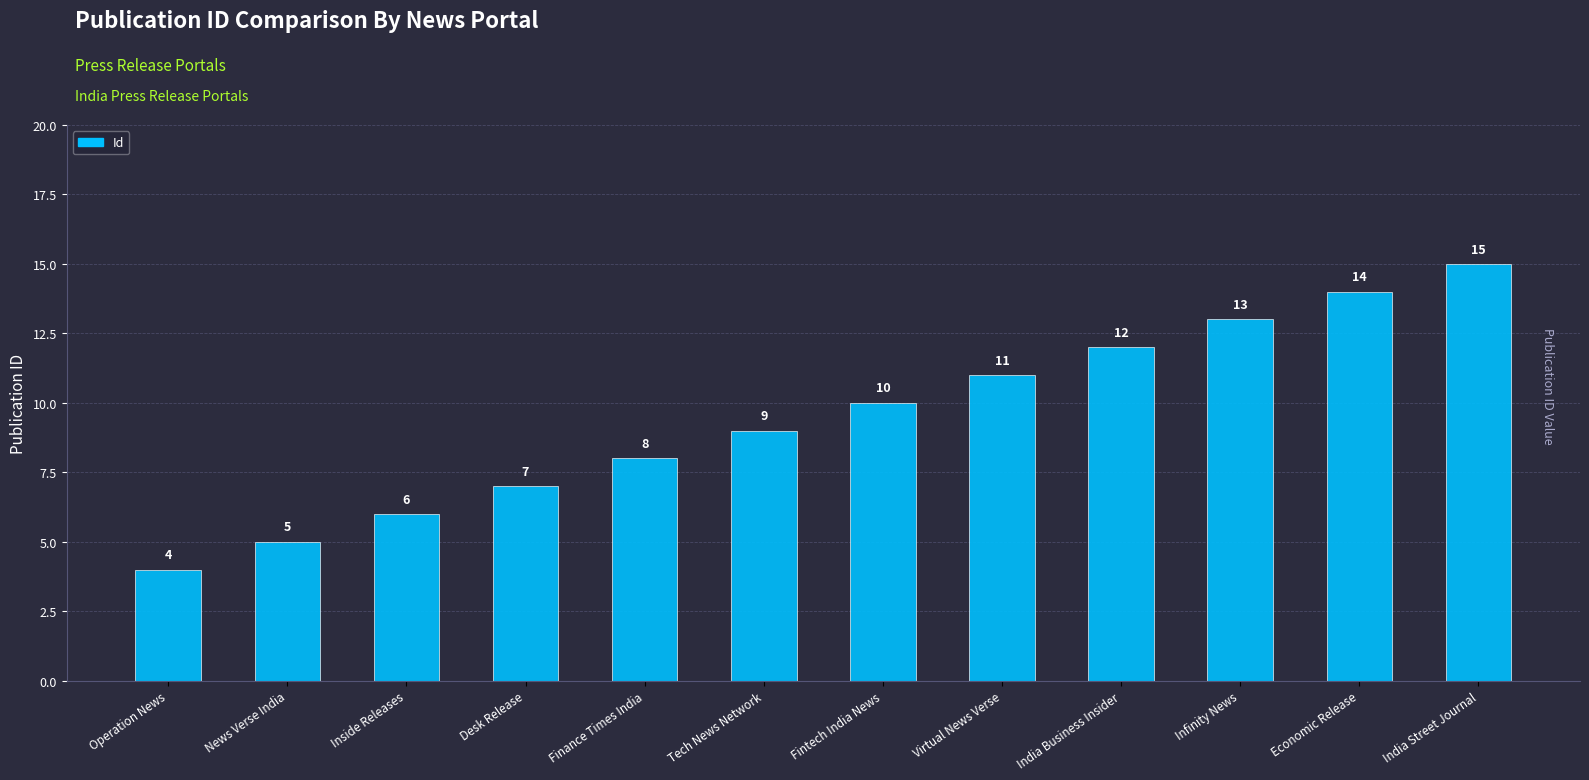

What is the sum of all values?

114